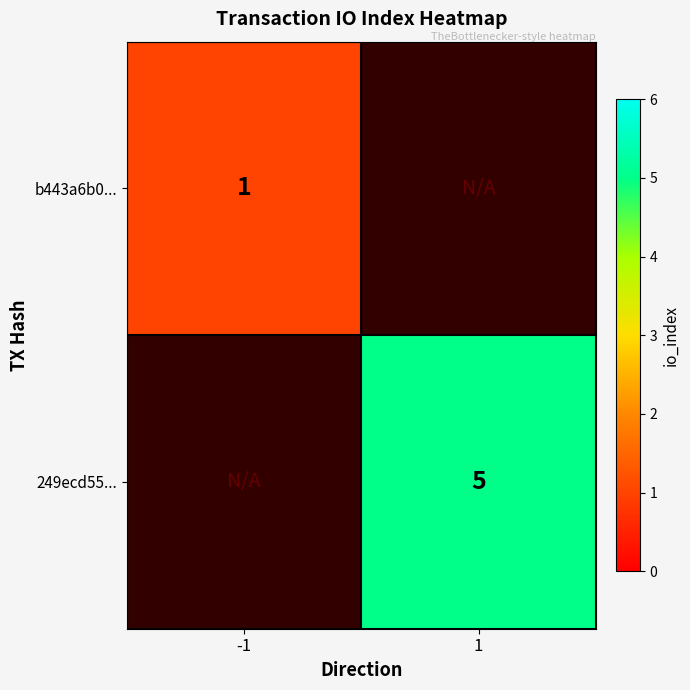

Is it true that 249ecd55... equals 1.8 at 1?

False